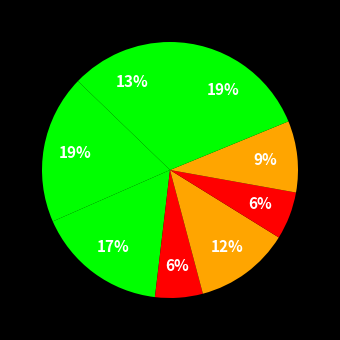

Count the number of slices in the pie.

8